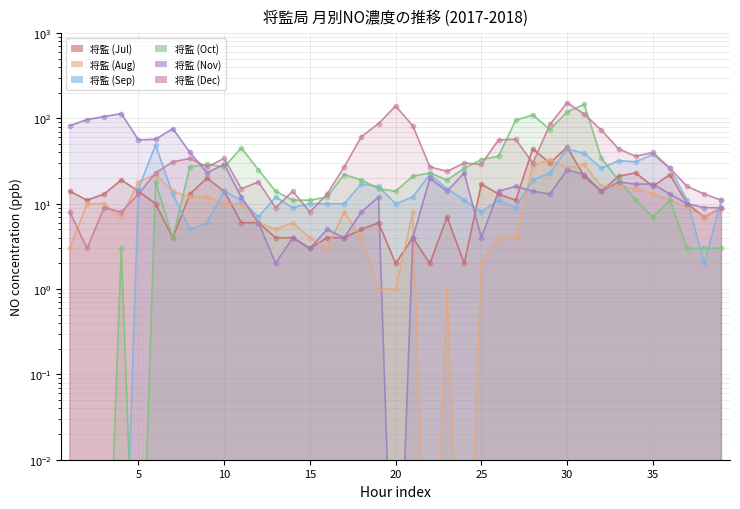

At which category is the sum across all series the highest?

30